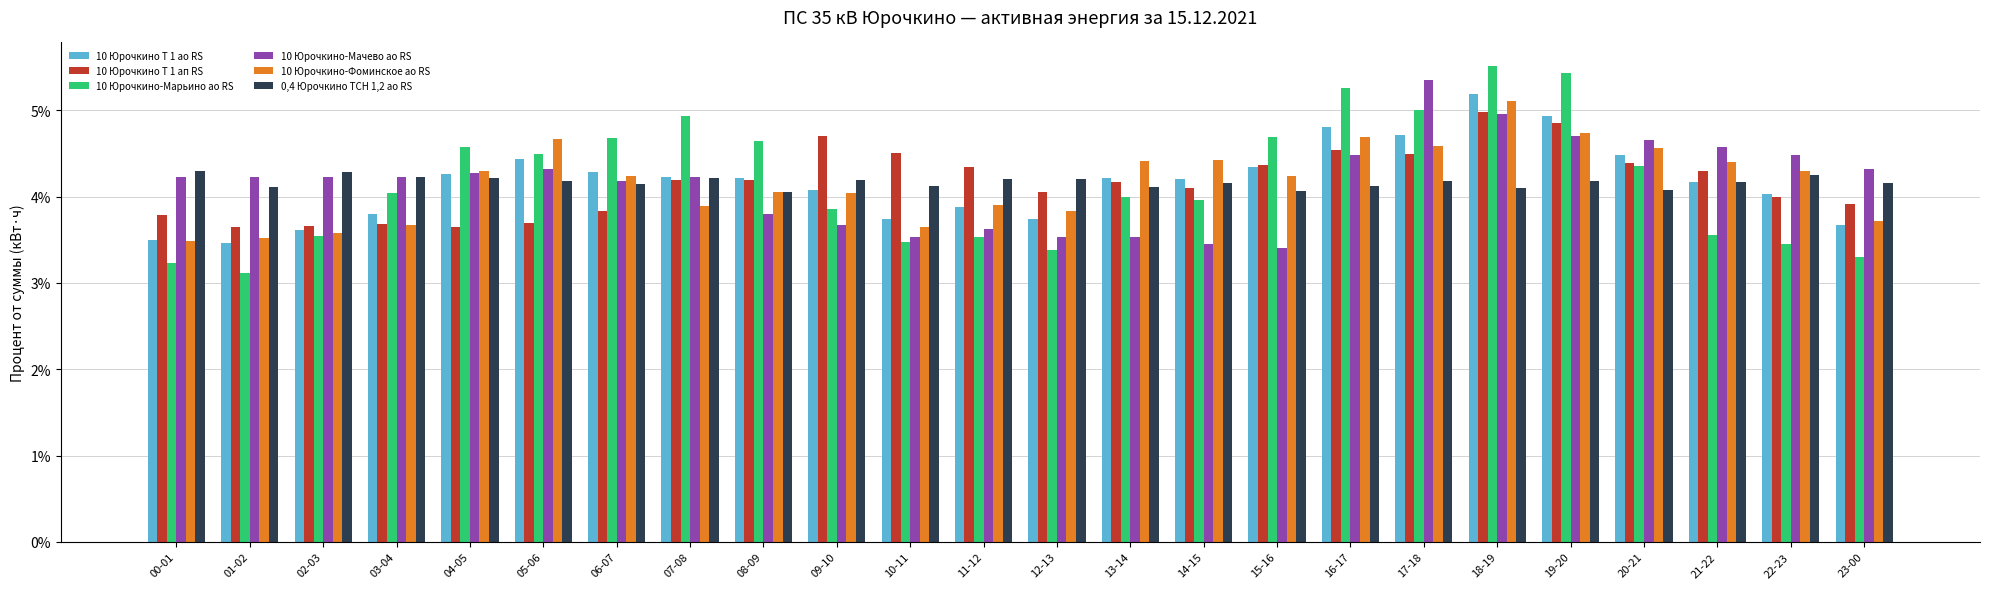

Read the 10 Юрочкино-Марьино ао RS value at 09-10.

3.9